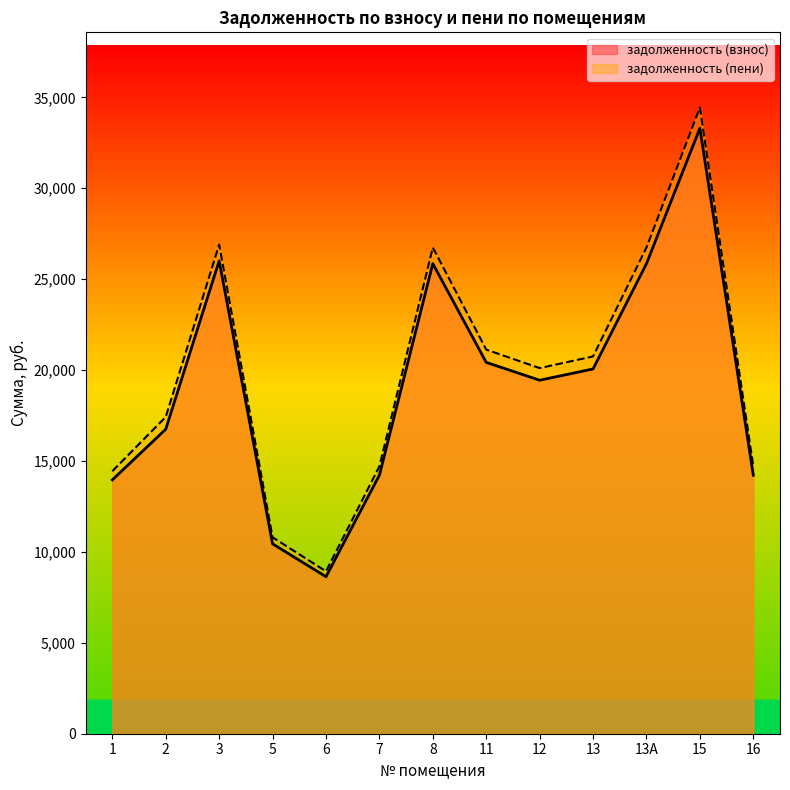

What is the total value across all series at 11?

41551.0